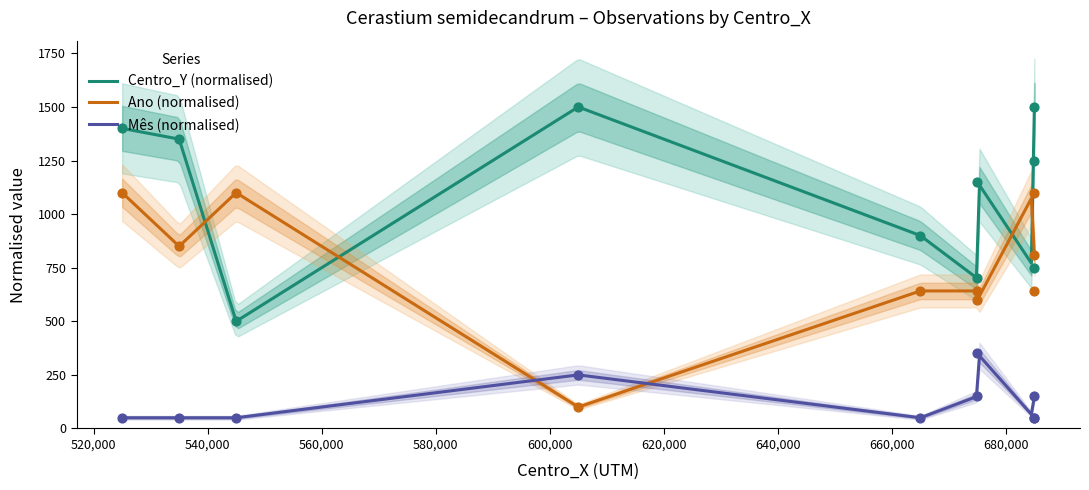

Is the value of Mes at 535000 greater than the value of Ano at 535000?

No